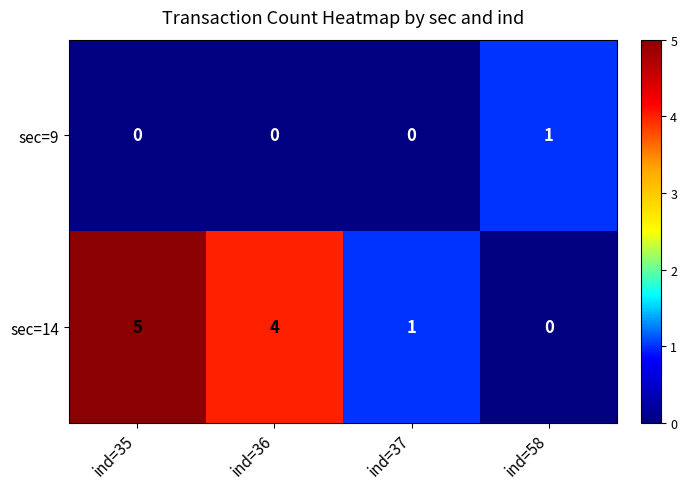

Rank the series by their maximum value, from highest to lowest.

sec=14, sec=9